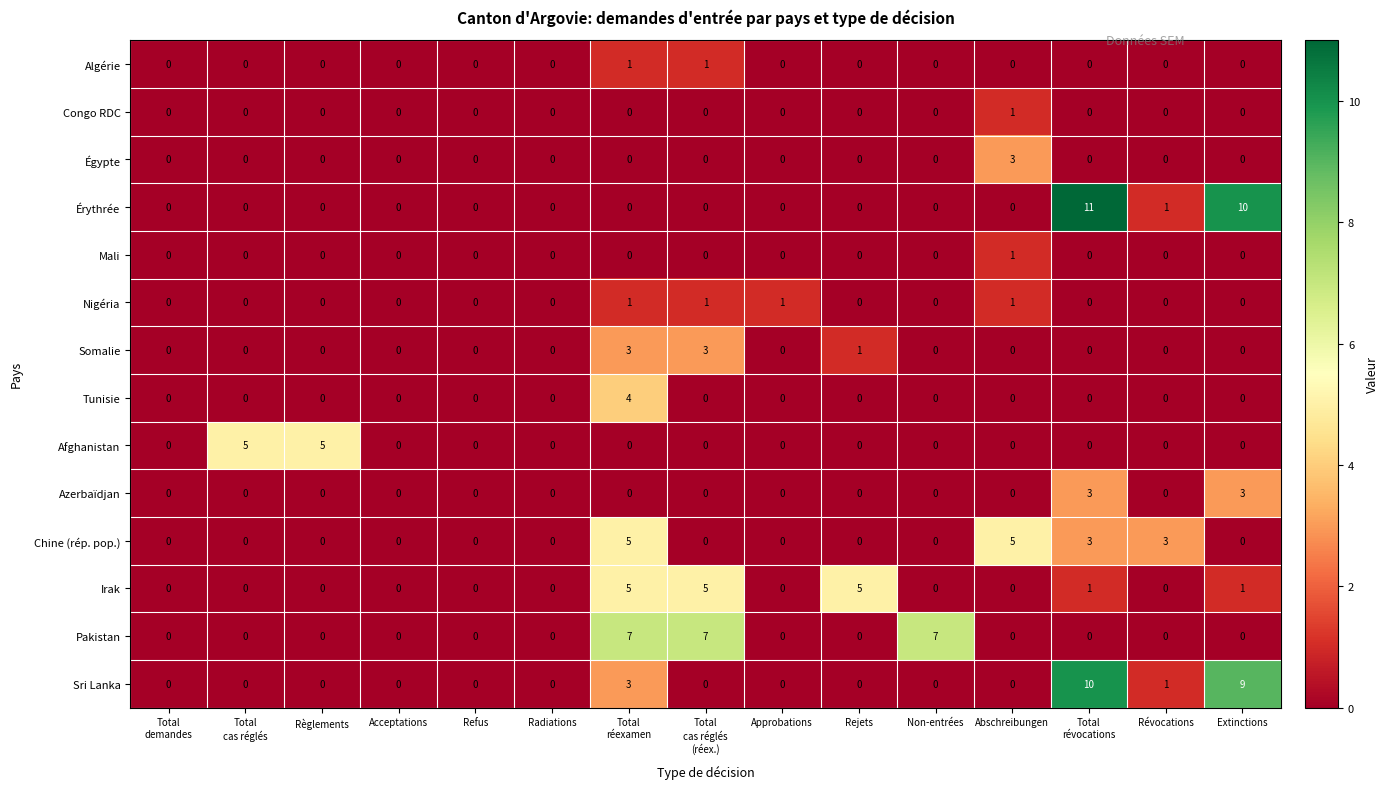

What is the maximum value shown in the chart?

11